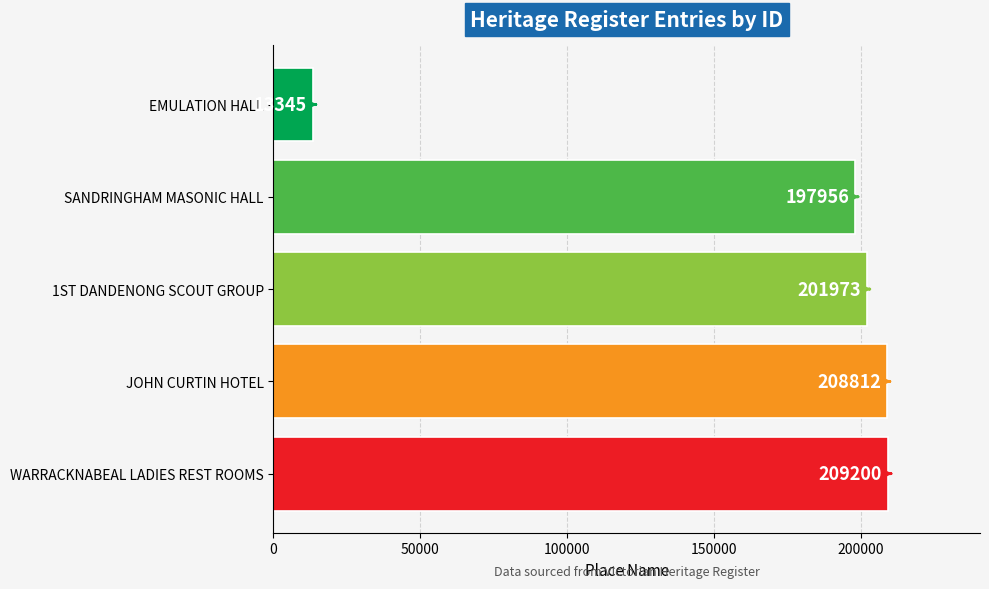

List the labels in order of value, largest first.

WARRACKNABEAL LADIES REST ROOMS, JOHN CURTIN HOTEL, 1ST DANDENONG SCOUT GROUP, SANDRINGHAM MASONIC HALL, EMULATION HALL